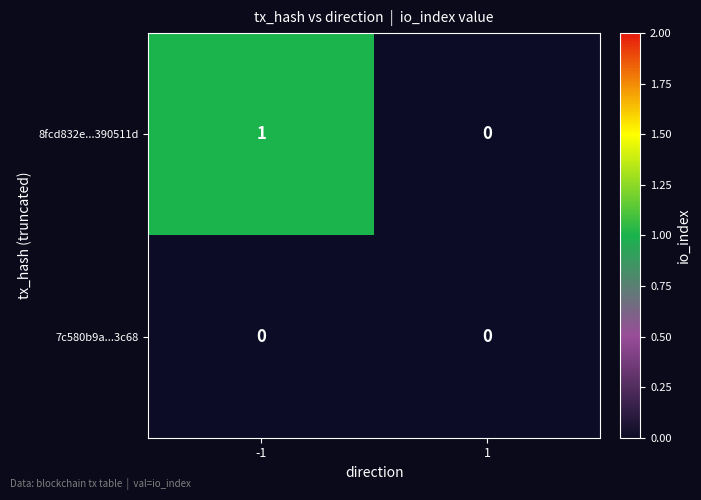

Which series changed the most between -1 and 1?

8fcd832e...390511d